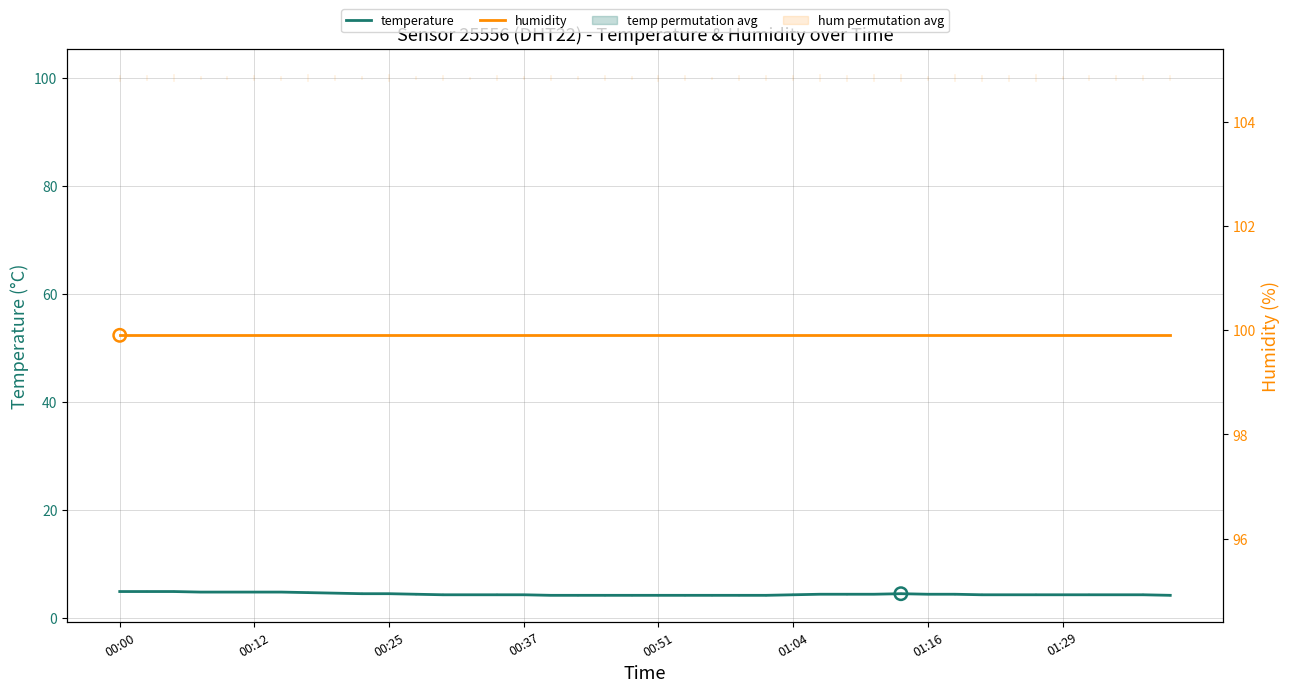

What is the total value across all series at 17?

104.1